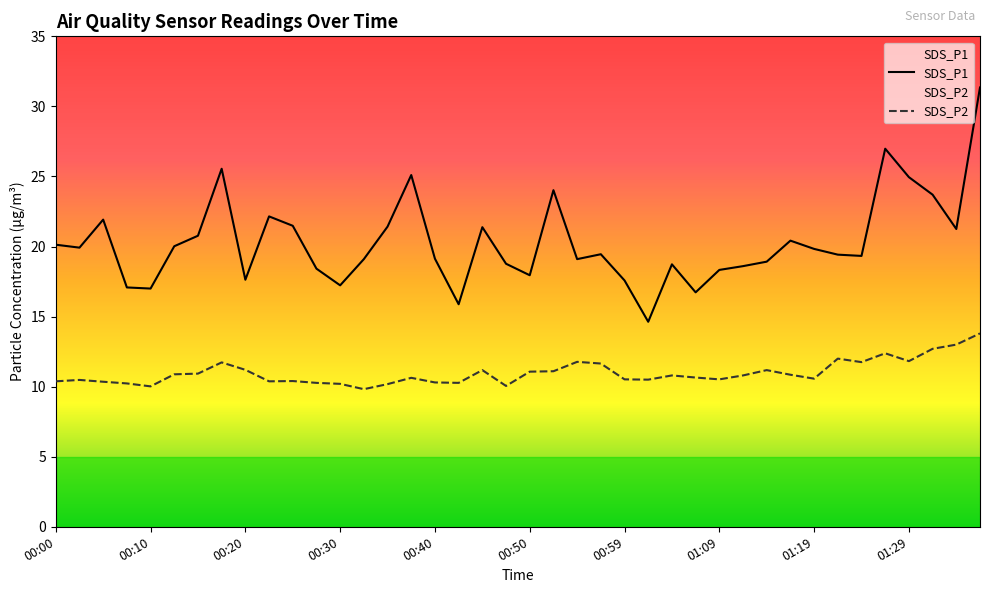

What is the total value across all series at 11?

28.7